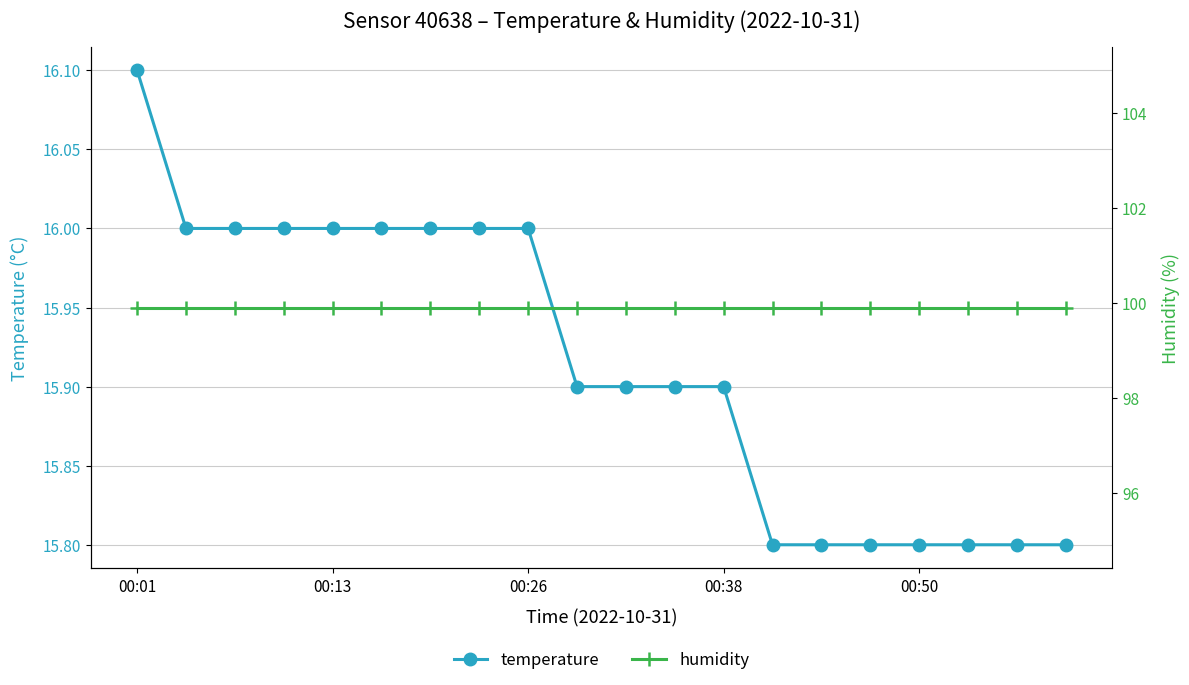

At which category is the sum across all series the highest?

00:01